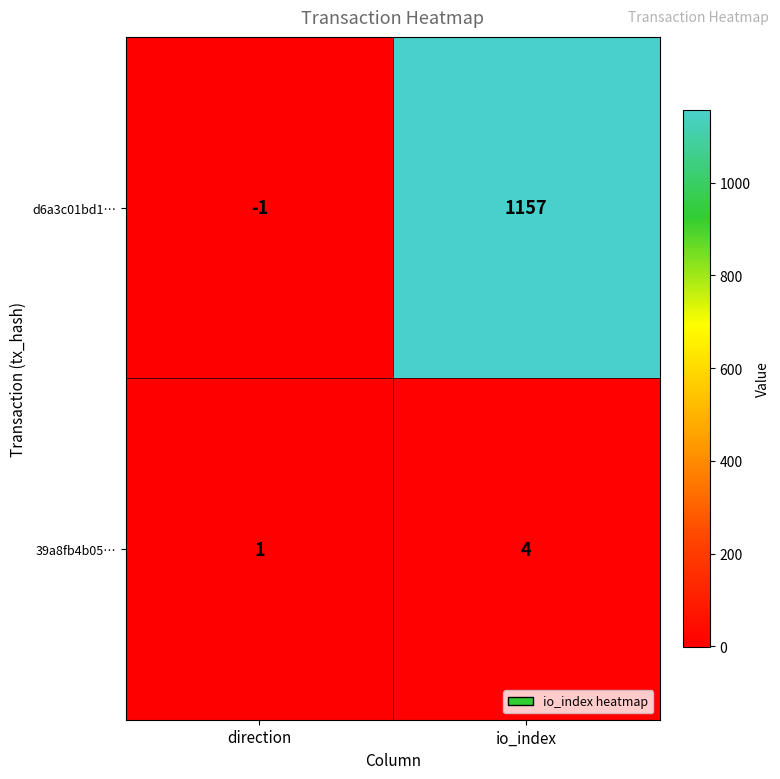

Rank the series at io_index from lowest to highest value.

39a8fb4b05…, d6a3c01bd1…